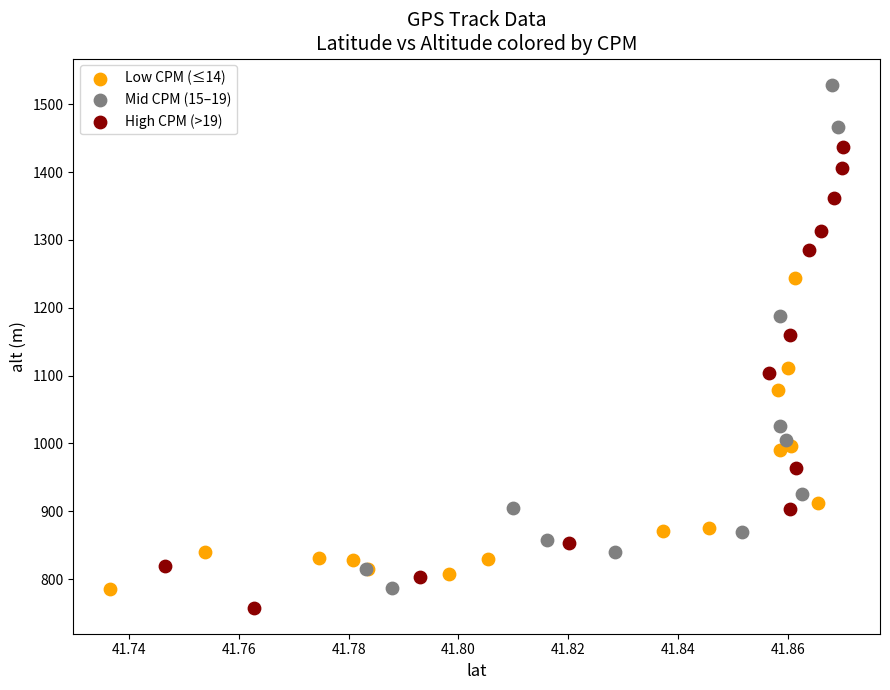

Which series contains the highest Y value?

Mid CPM (15–19)